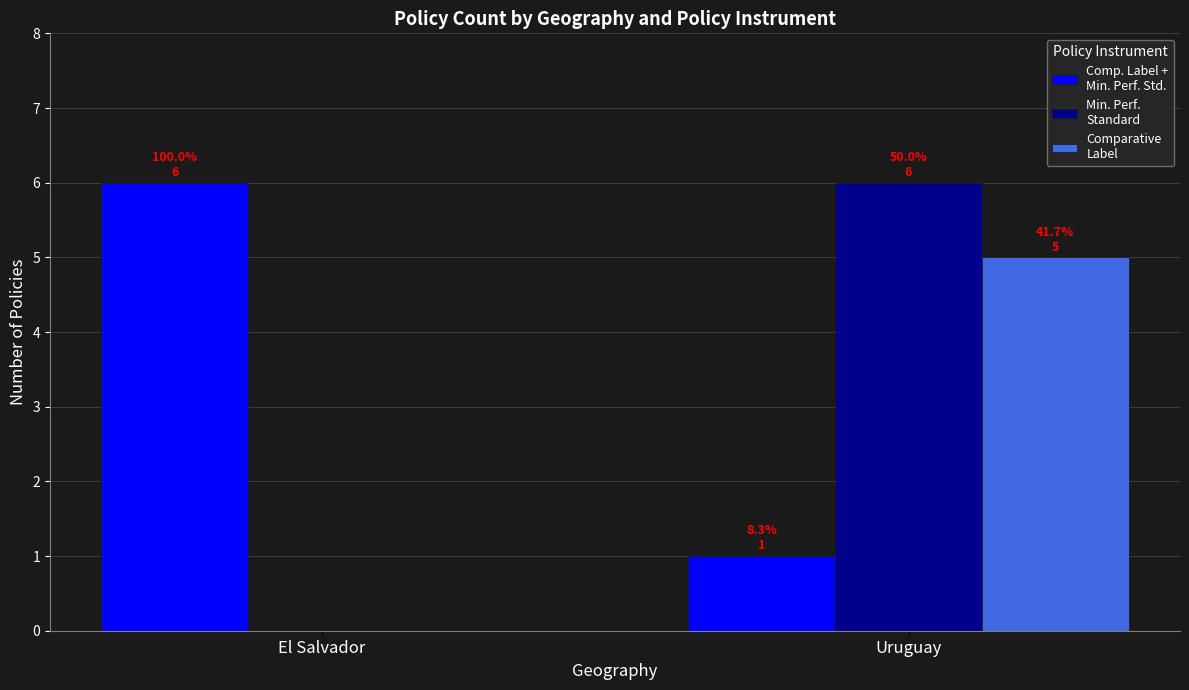

At which category is the sum across all series the highest?

Uruguay